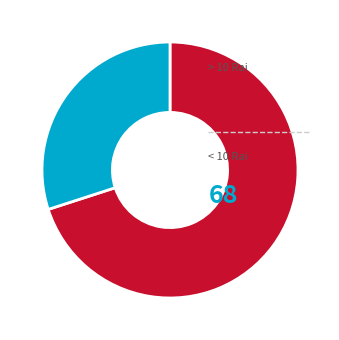

Which slice is the largest?

ประจวบคีรีขันธ์